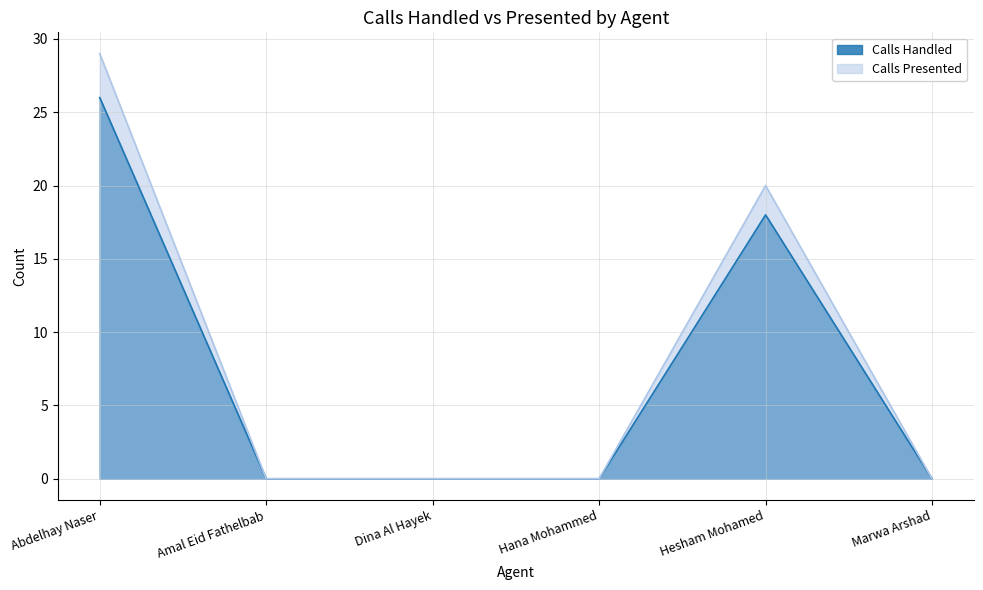

True or false: Calls Handled and Calls Presented cross at least once.

False